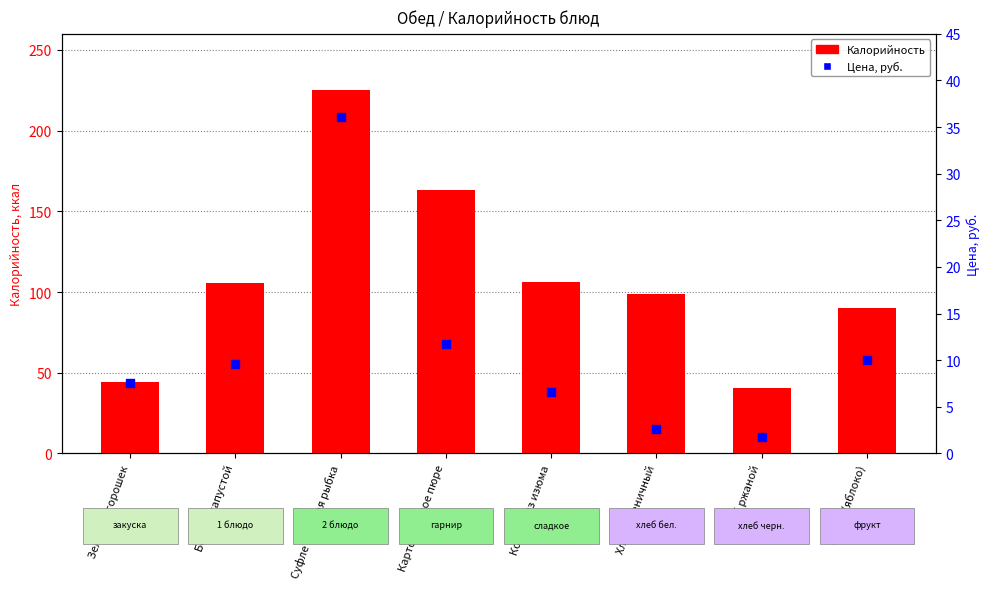

At how many categories does at least one series exceed 139?

2